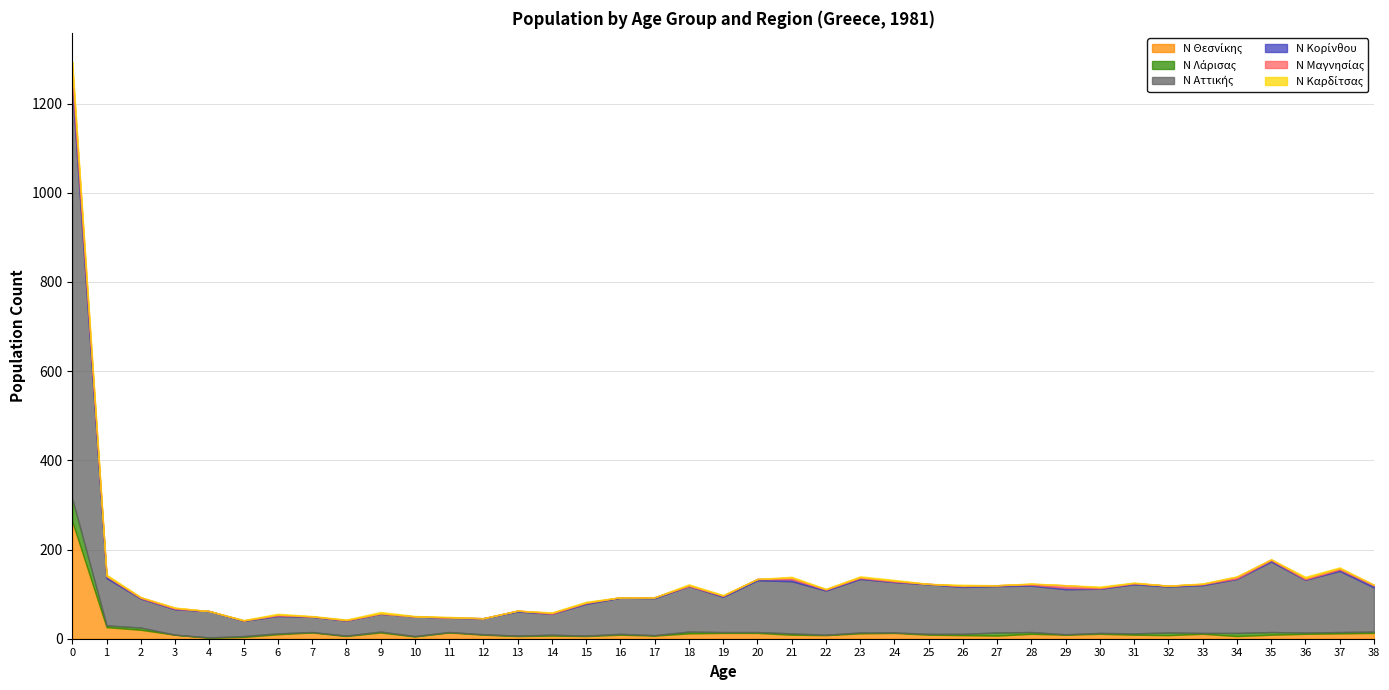

The value of Ν Μαγνησίας at 27 is 0. True or false?

True